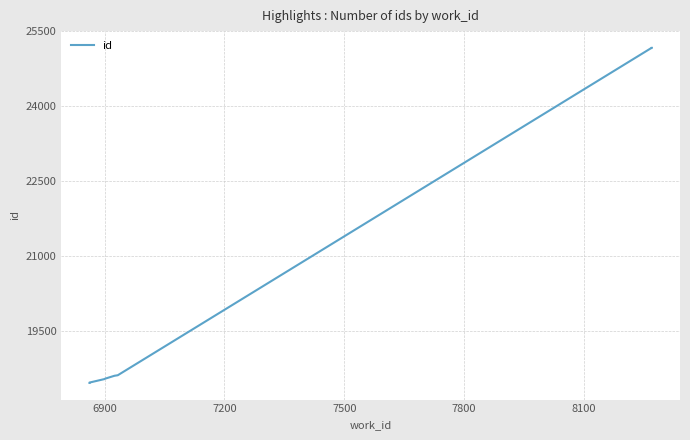

True or false: the data has more than 0 interior local peaks.

False